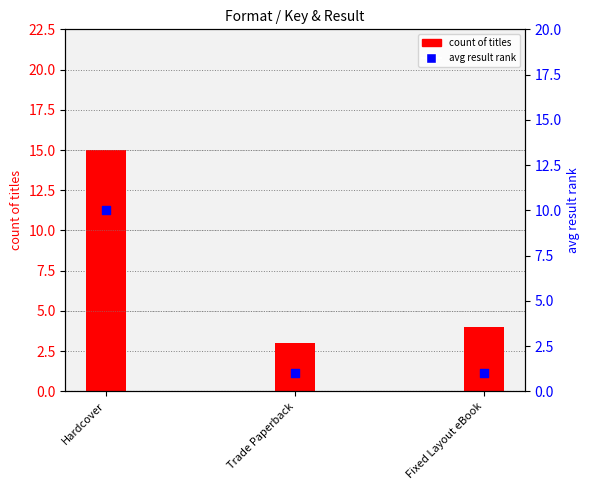

Which series has the largest total across all categories?

count of titles